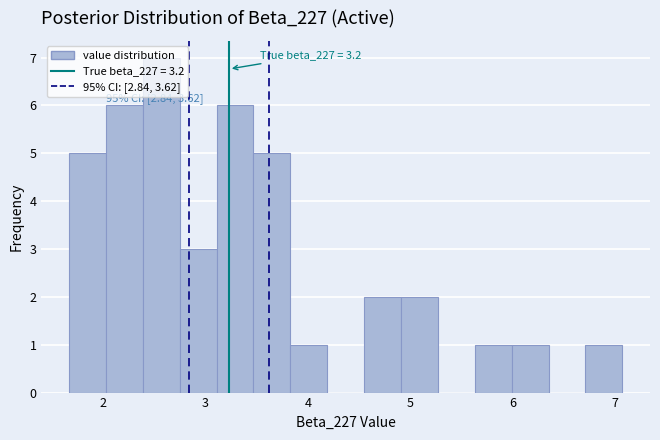

Around what value on the x-axis is the tallest bar? Give the approximate position of its centre, as read against the axis.

2.6